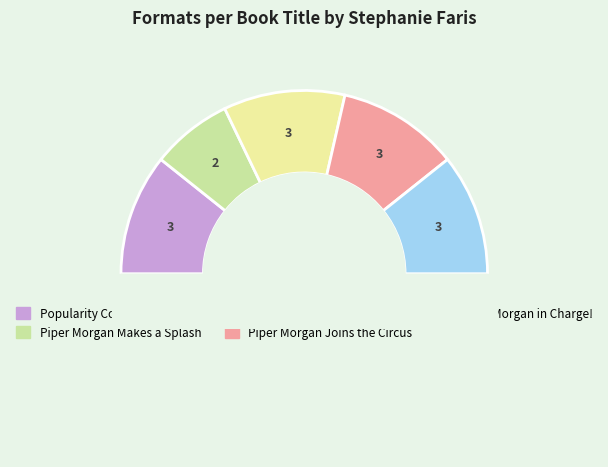

To the nearest percent, what is the difference between the largest and smallest slice percentages?

7%